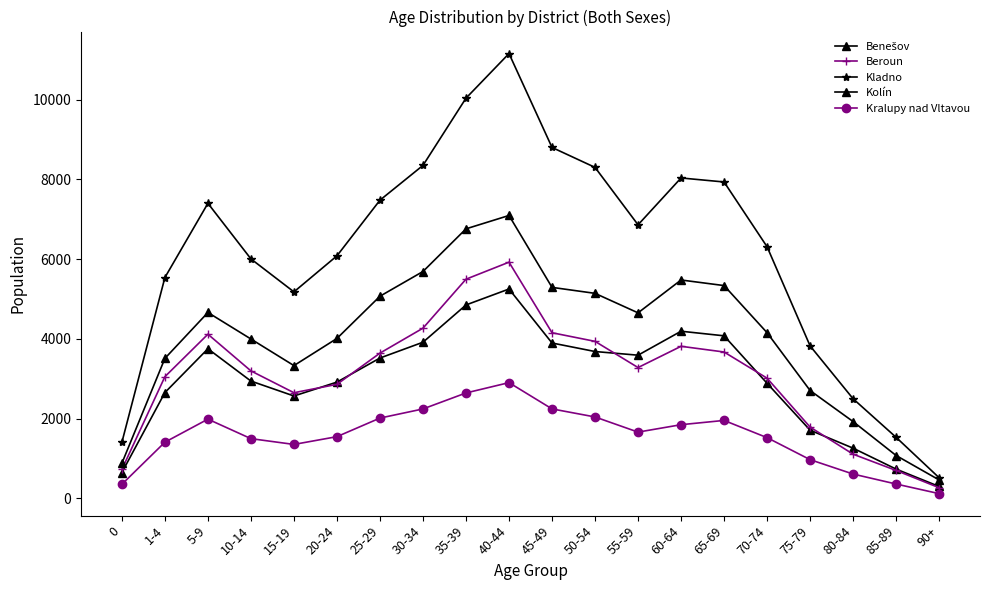

At which label does Beroun reach its peak?

40-44